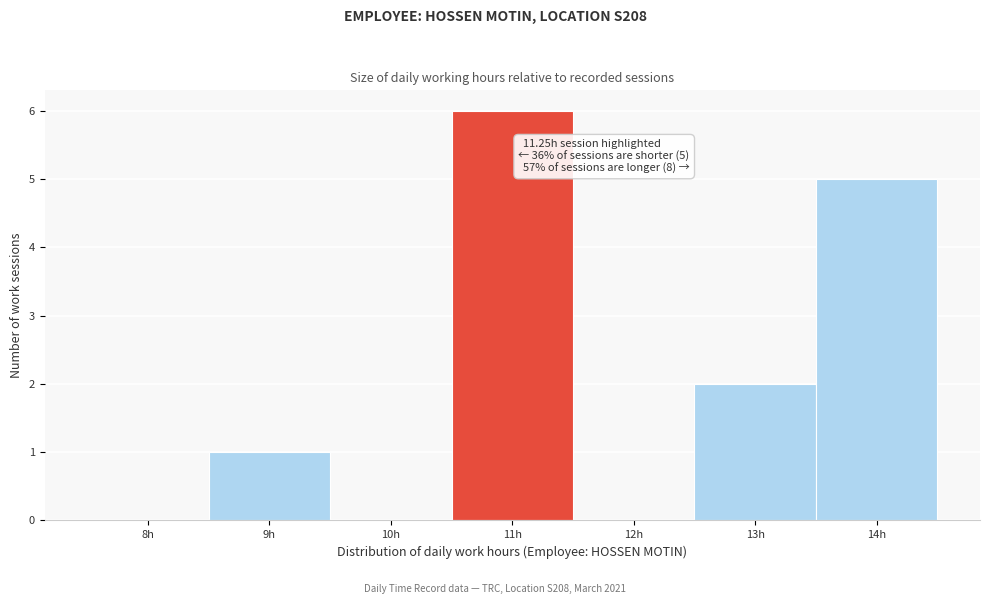

Reading right to left, transcribe all the data shown in this chart.

14h=5	13h=2	12h=0	11h=6	10h=0	9h=1	8h=0